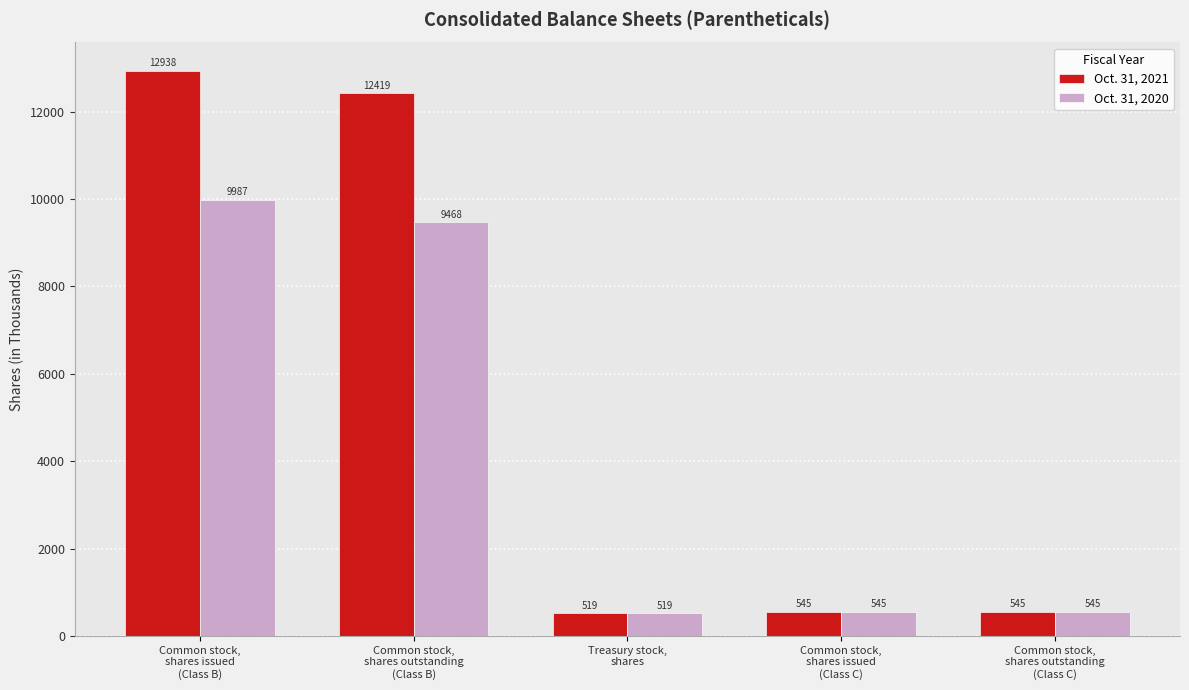

What is the maximum value shown in the chart?

12938